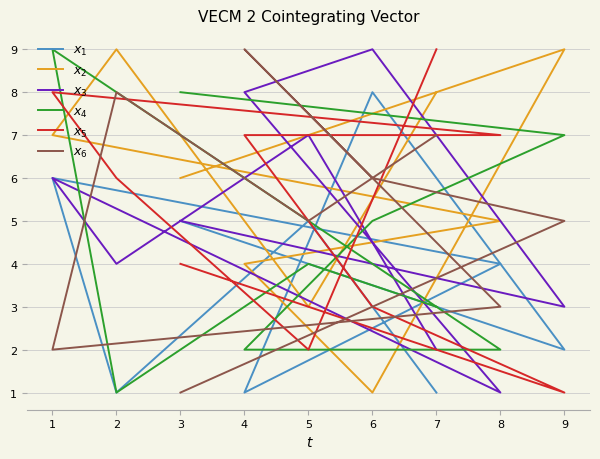

Which series has the largest range (max minus min)?

$x_2$